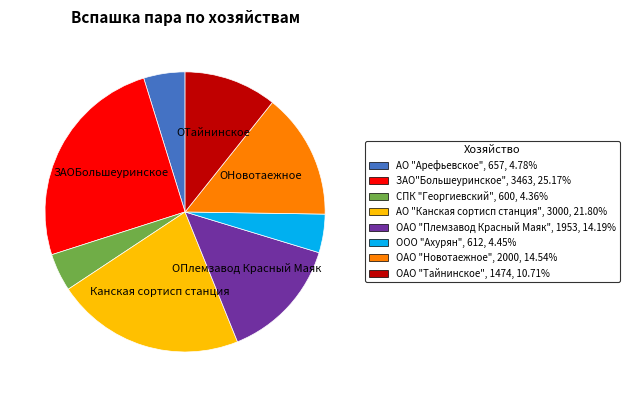

Does ОАО "Племзавод Красный Маяк" account for over 50% of the chart?

No